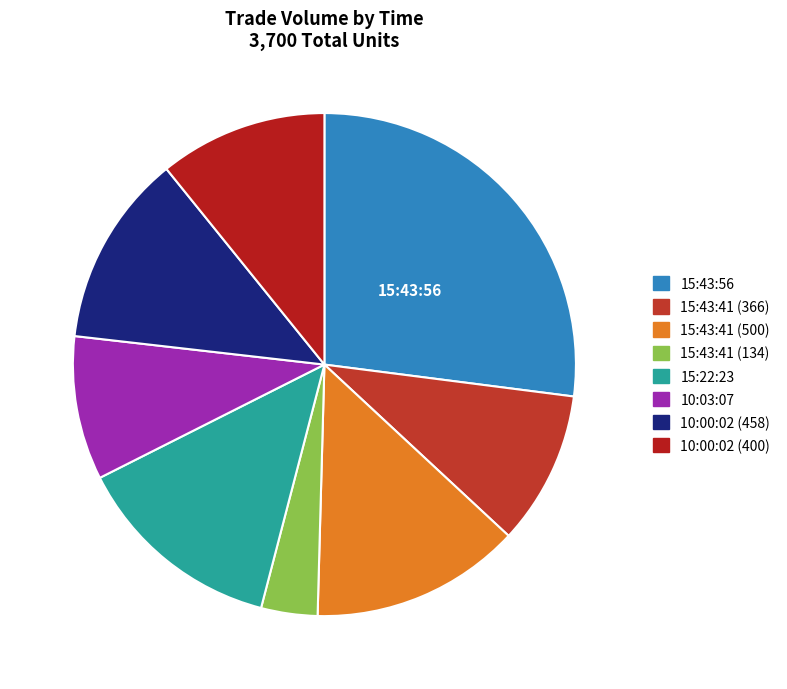

What is the change in value from 15:43:41 (134) to 10:03:07?

+208